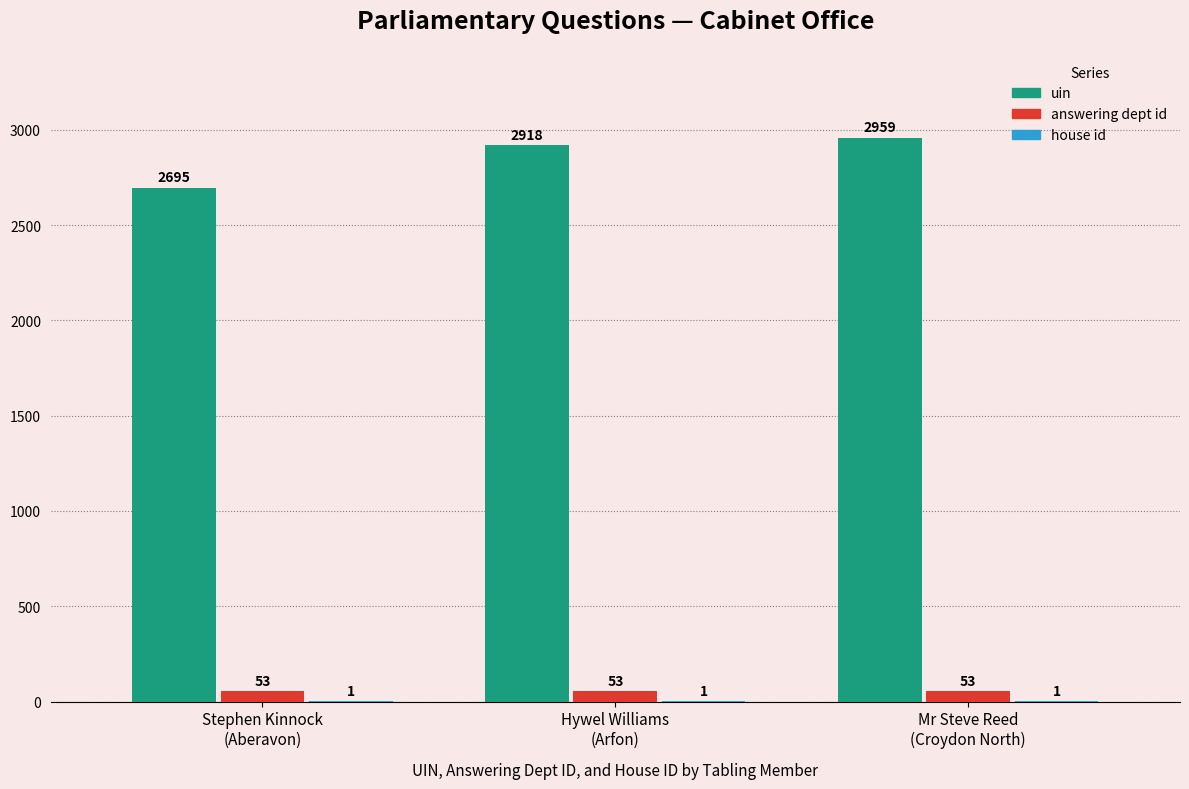

Which series has the widest spread of values?

uin